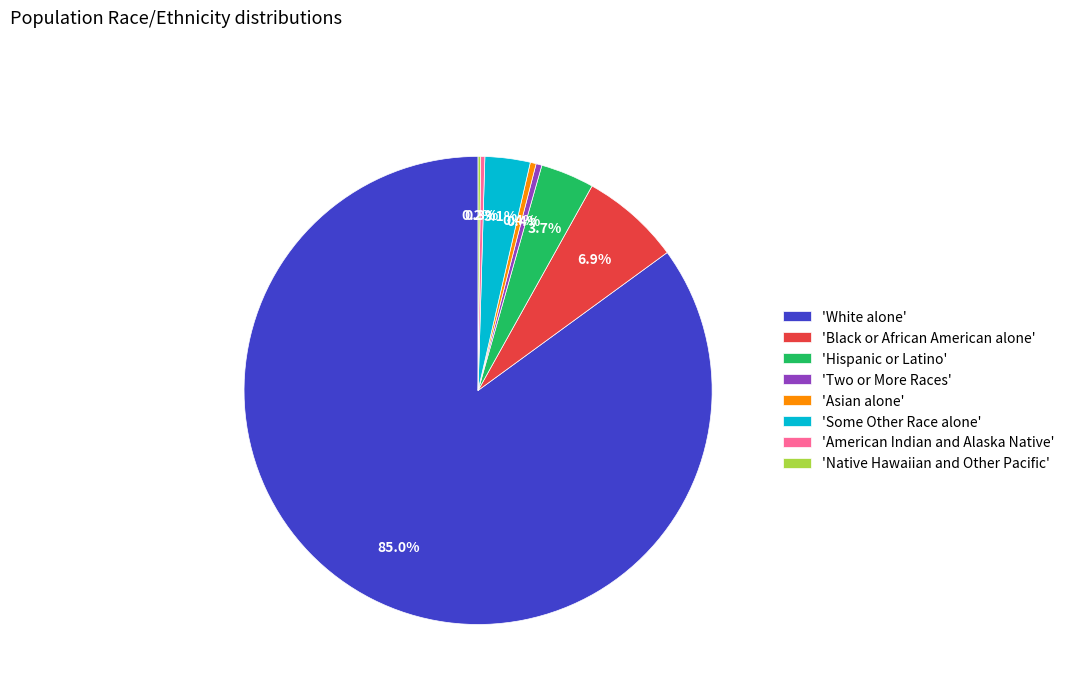

Approximately how many times larger is the value at 'White alone' compared to 'American Indian and Alaska Native'?

294.2